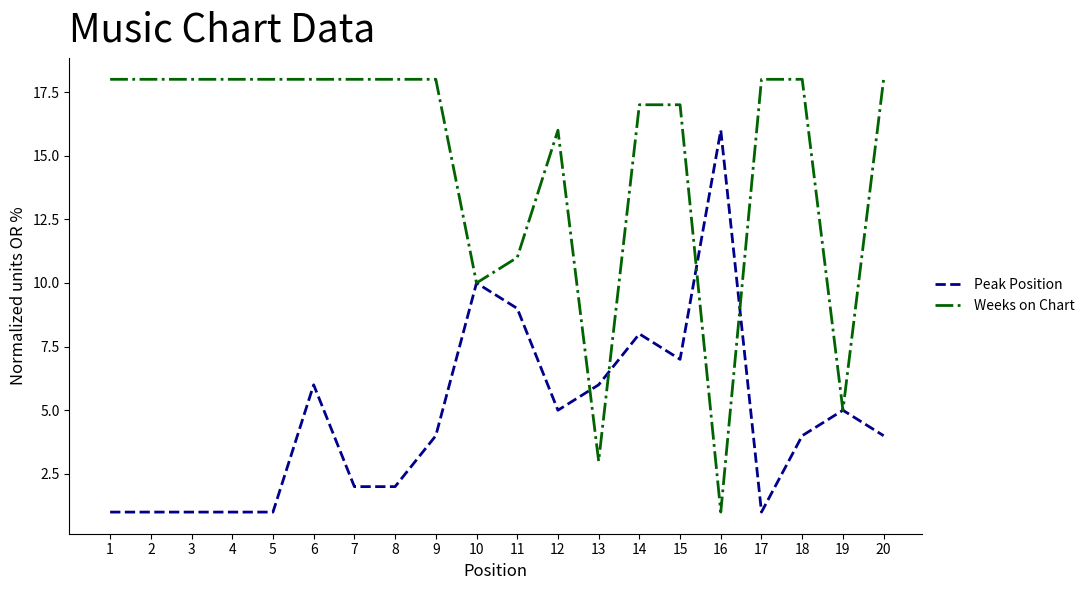

The Weeks on Chart series shows 18 at 2. True or false?

True